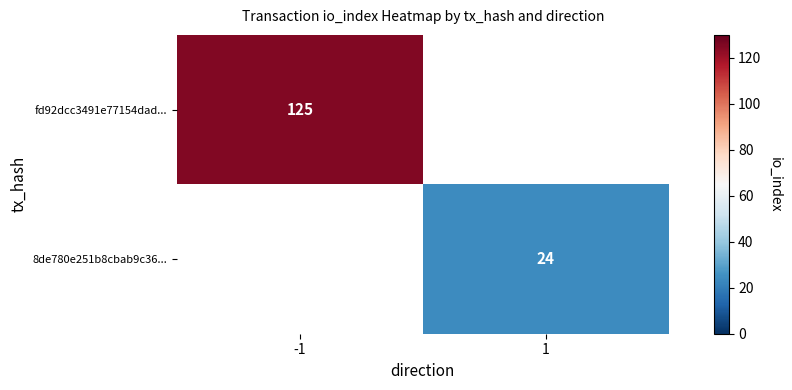

Which category has the highest value across all series?

-1